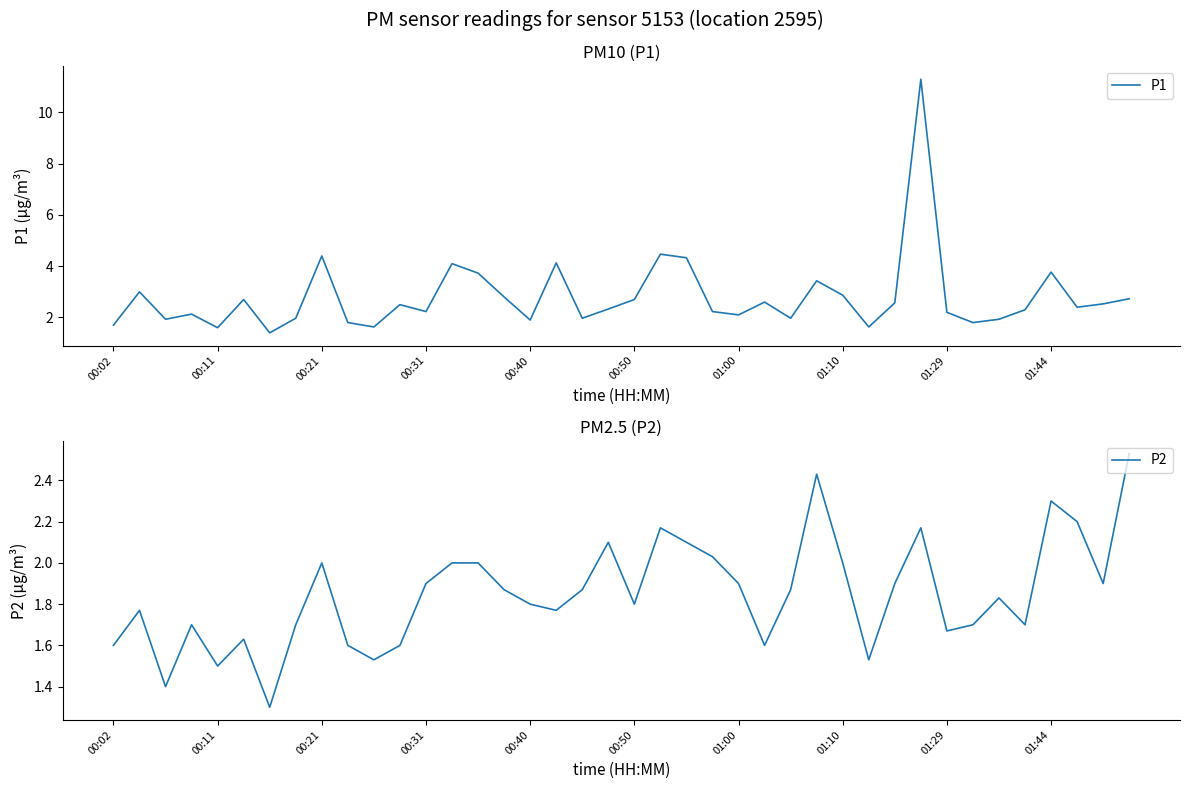

The P1 series shows 2.1 at 01:00. True or false?

True